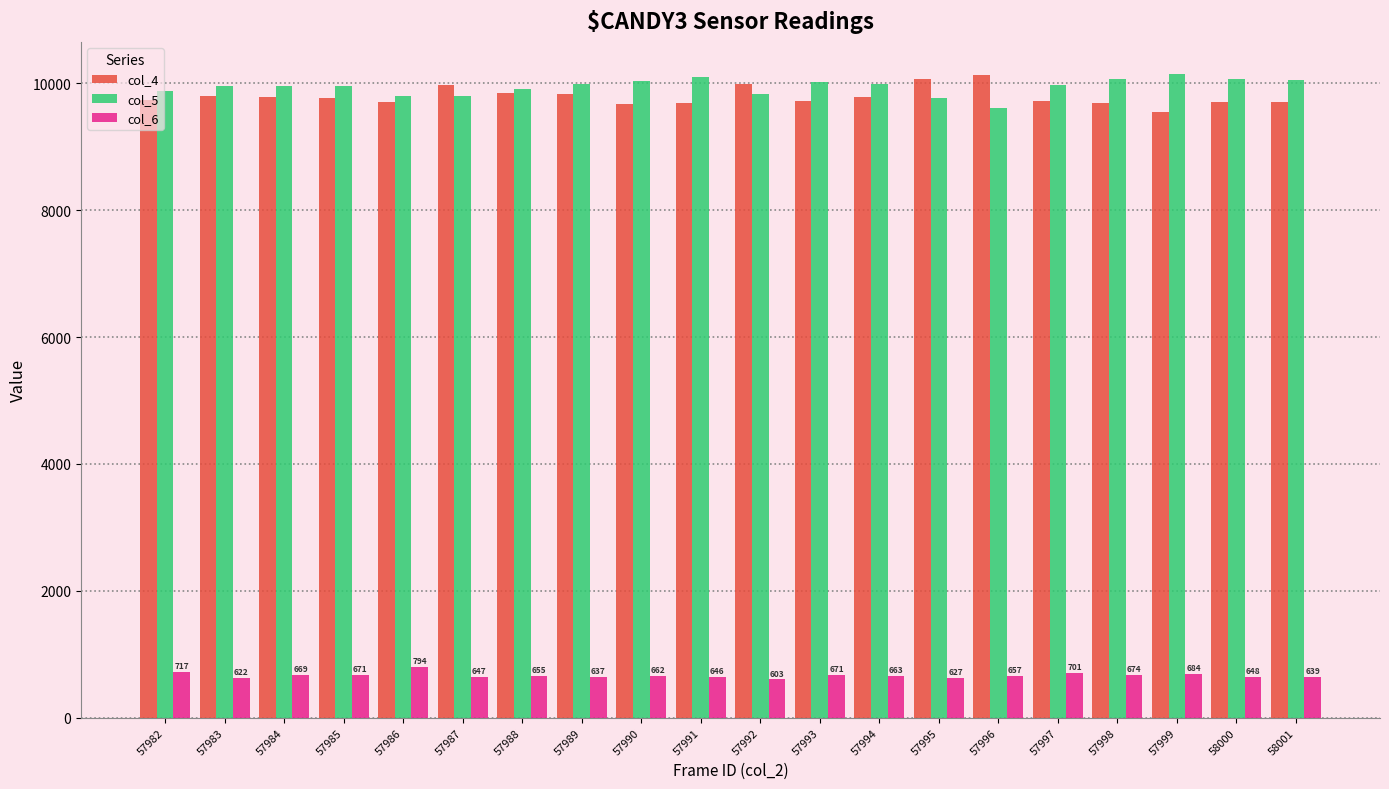

What is the maximum value shown in the chart?

10144